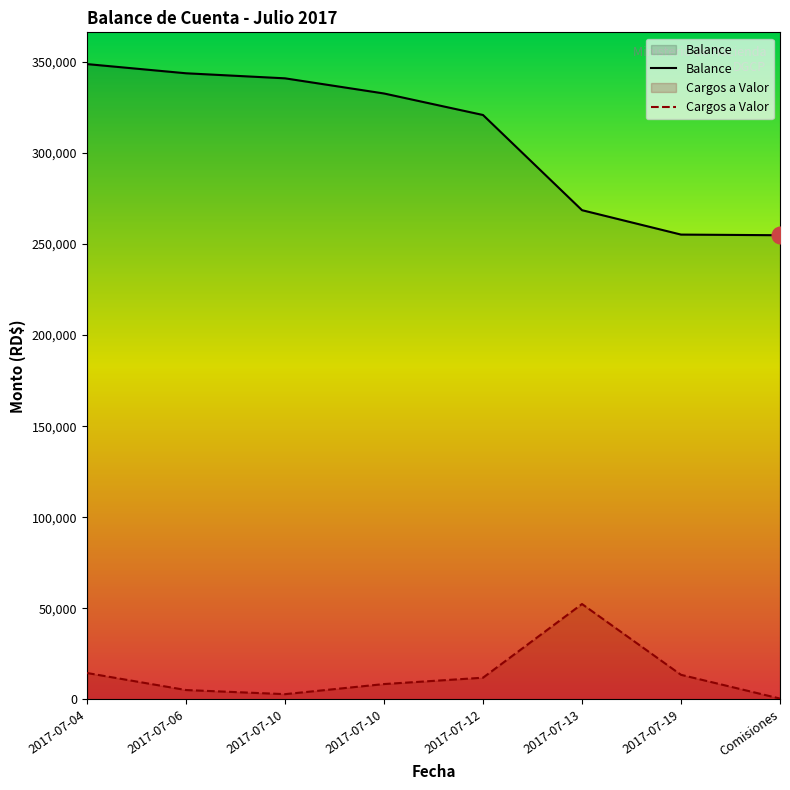

What is the difference between the values at 2017-07-12 and 2017-07-13?

40476.2